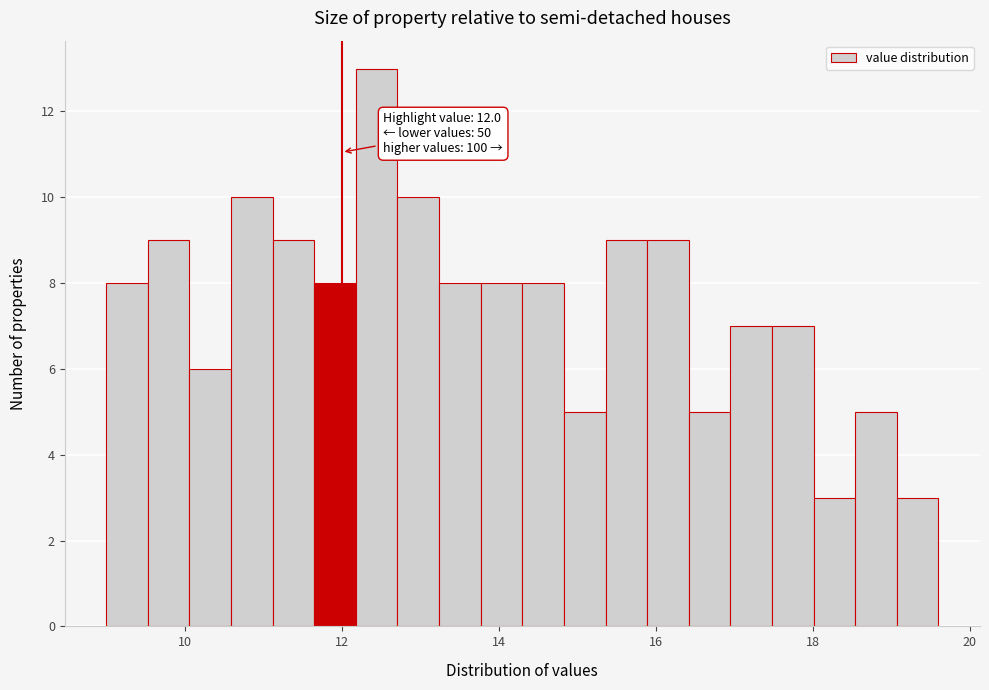

Around what value on the x-axis is the tallest bar? Give the approximate position of its centre, as read against the axis.

12.4